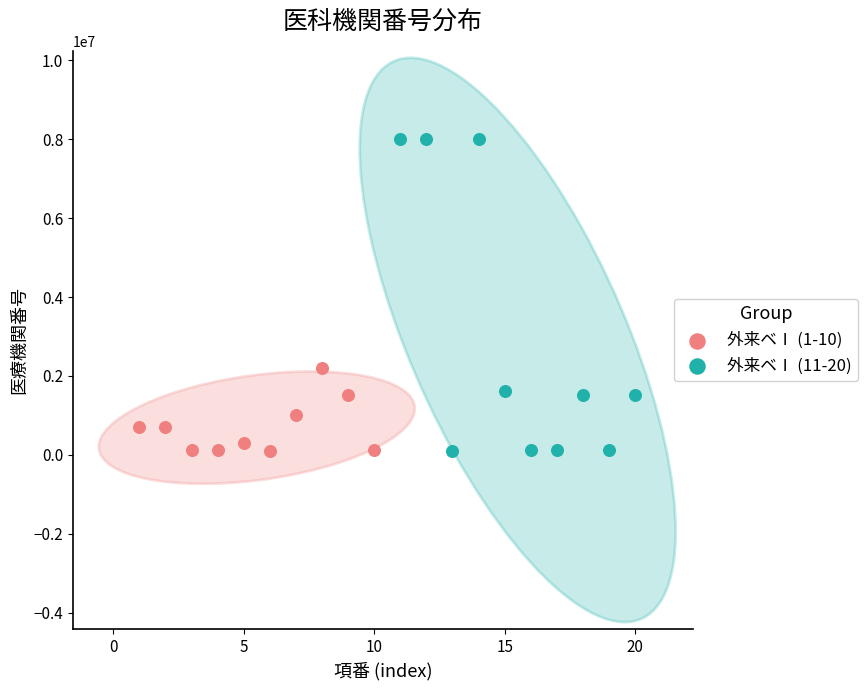

Which series contains the highest Y value?

外来ベⅠ (11-20)